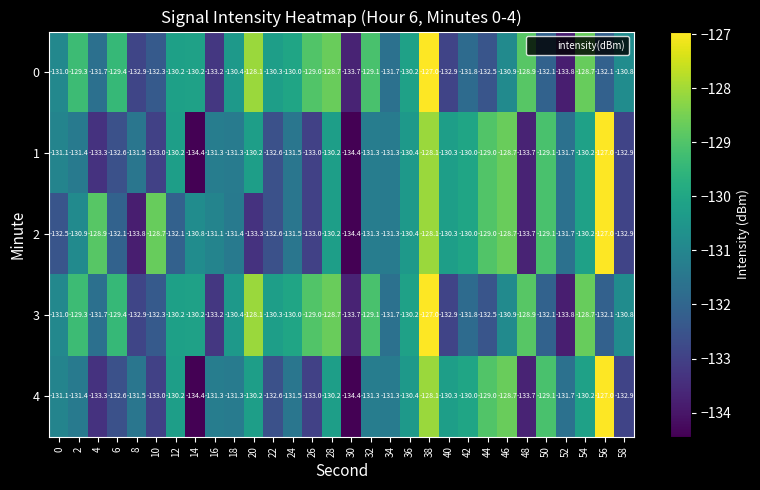

True or false: 3 has a value of -200.3 at 46.

False